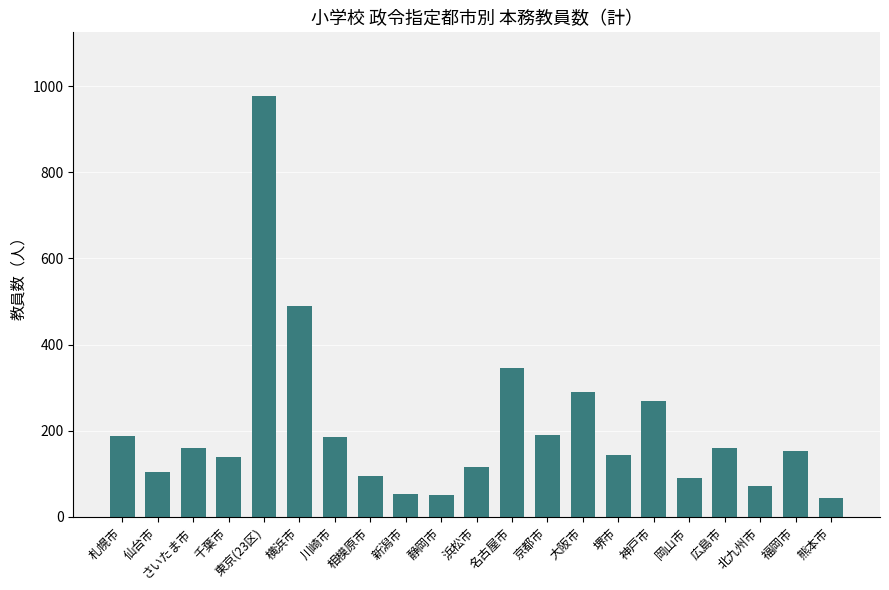

Where is the data nearest to the value 511?

横浜市